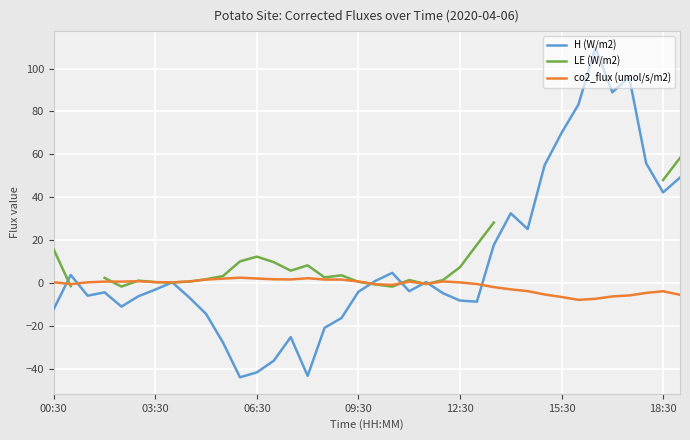

The value of LE (W/m2) at 37 is 18.9. True or false?

False